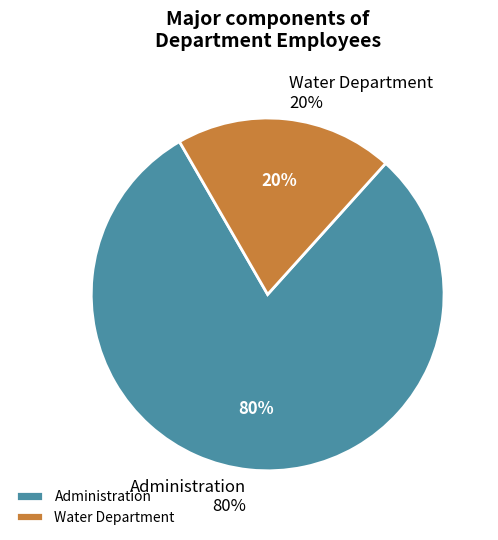

Does Administration account for over 50% of the chart?

Yes